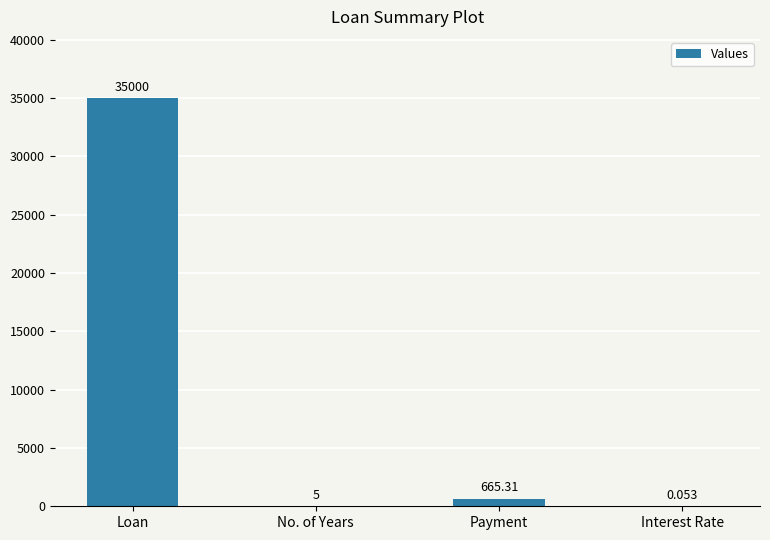

Where is the data nearest to the value 17500?

Payment